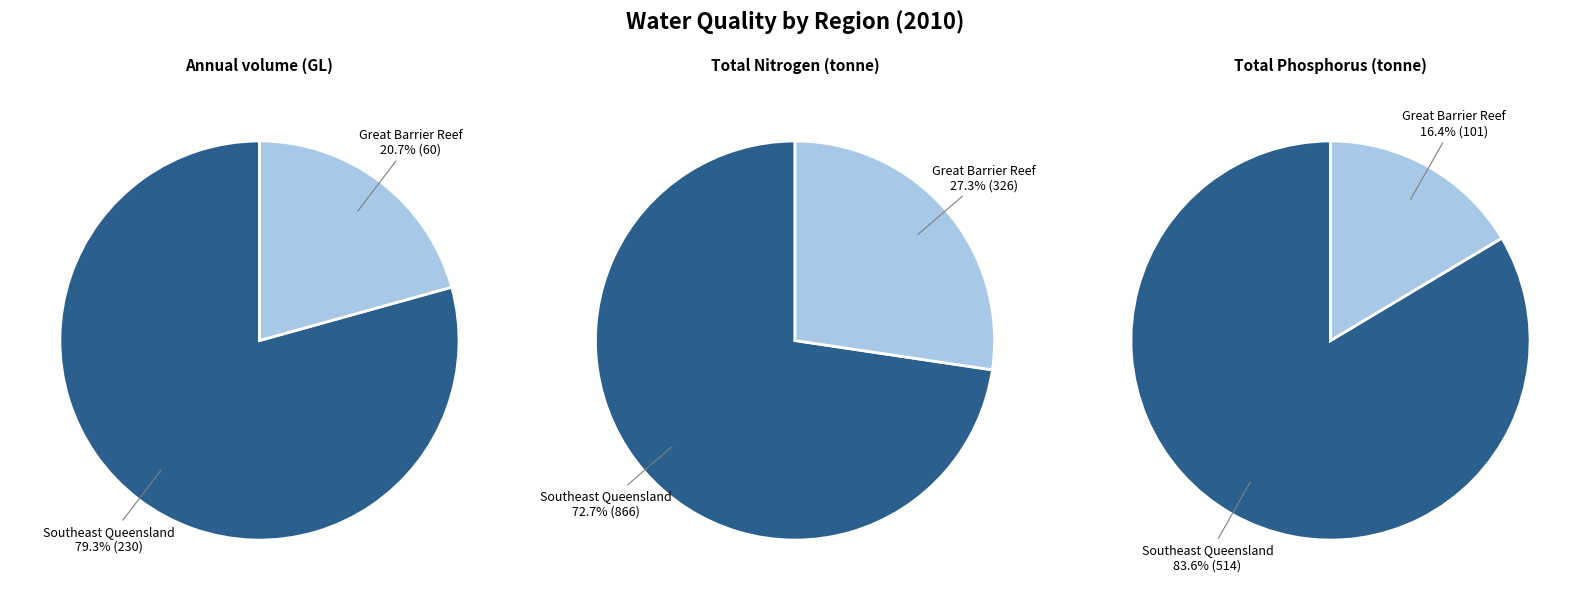

How many segments does this pie chart have?

6